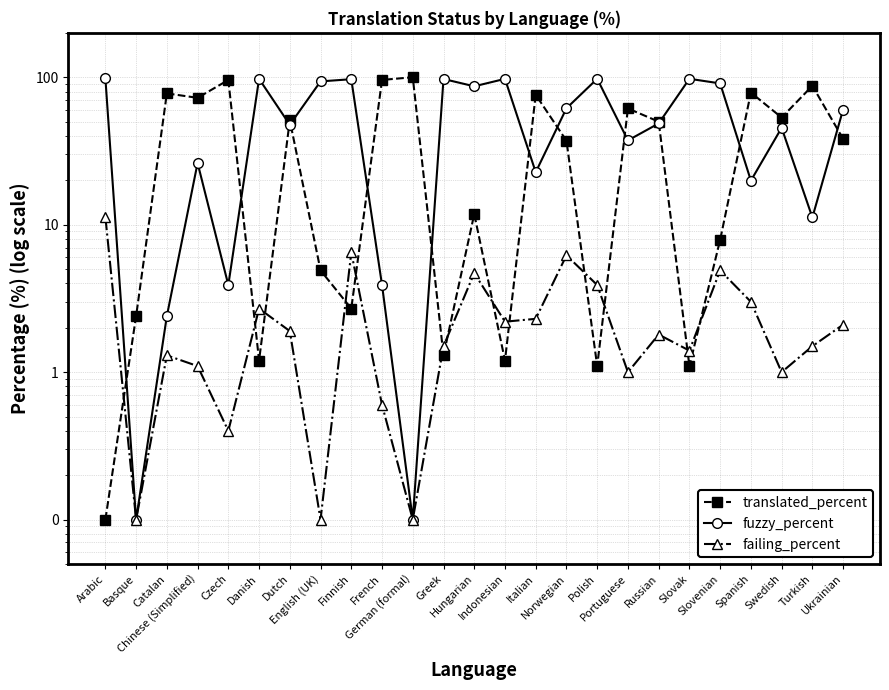

Reading left to right, what are all the values shown in this chart?

translated_percent: 0.1	2.4	77.7	72.5	95.8	1.2	51.0	4.9	2.7	95.9	100.0	1.3	11.8	1.2	76.0	37.1	1.1	61.4	50.0	1.1	7.9	78.7	53.3	87.5	38.2
fuzzy_percent: 98.7	0.1	2.4	26.2	3.9	97.5	47.6	93.7	97.0	3.9	0.1	97.3	86.8	97.5	22.7	61.6	97.6	37.3	48.6	97.6	90.8	19.9	45.4	11.2	60.4
failing_percent: 11.3	0.1	1.3	1.1	0.4	2.7	1.9	0.1	6.5	0.6	0.1	1.5	4.7	2.2	2.3	6.2	3.9	1.0	1.8	1.4	4.9	3.0	1.0	1.5	2.1